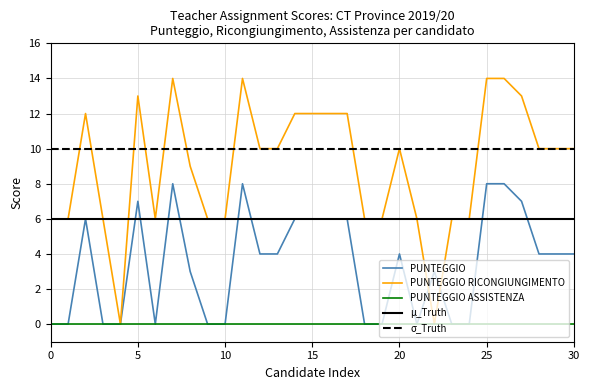

The value of PUNTEGGIO RICONGIUNGIMENTO at 30 is 6. True or false?

False